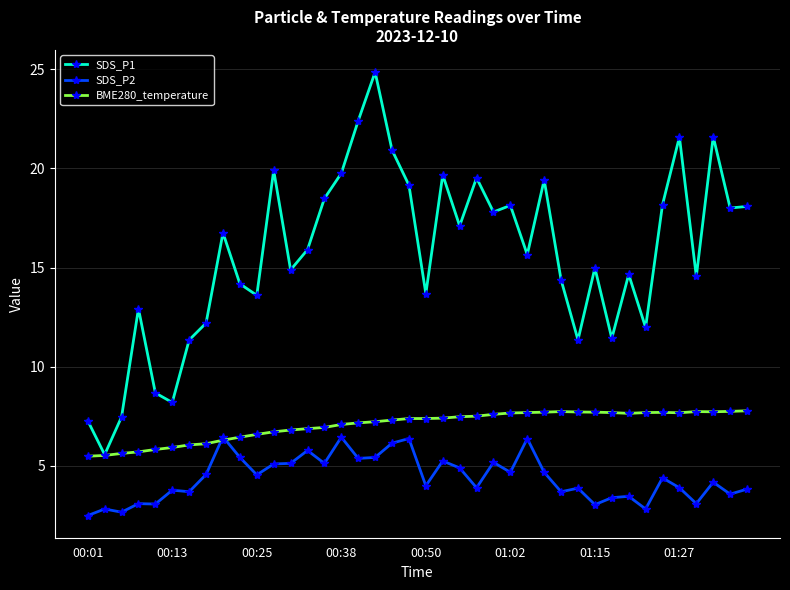

True or false: SDS_P2 has more than 2 points higher than both neighbors.

True